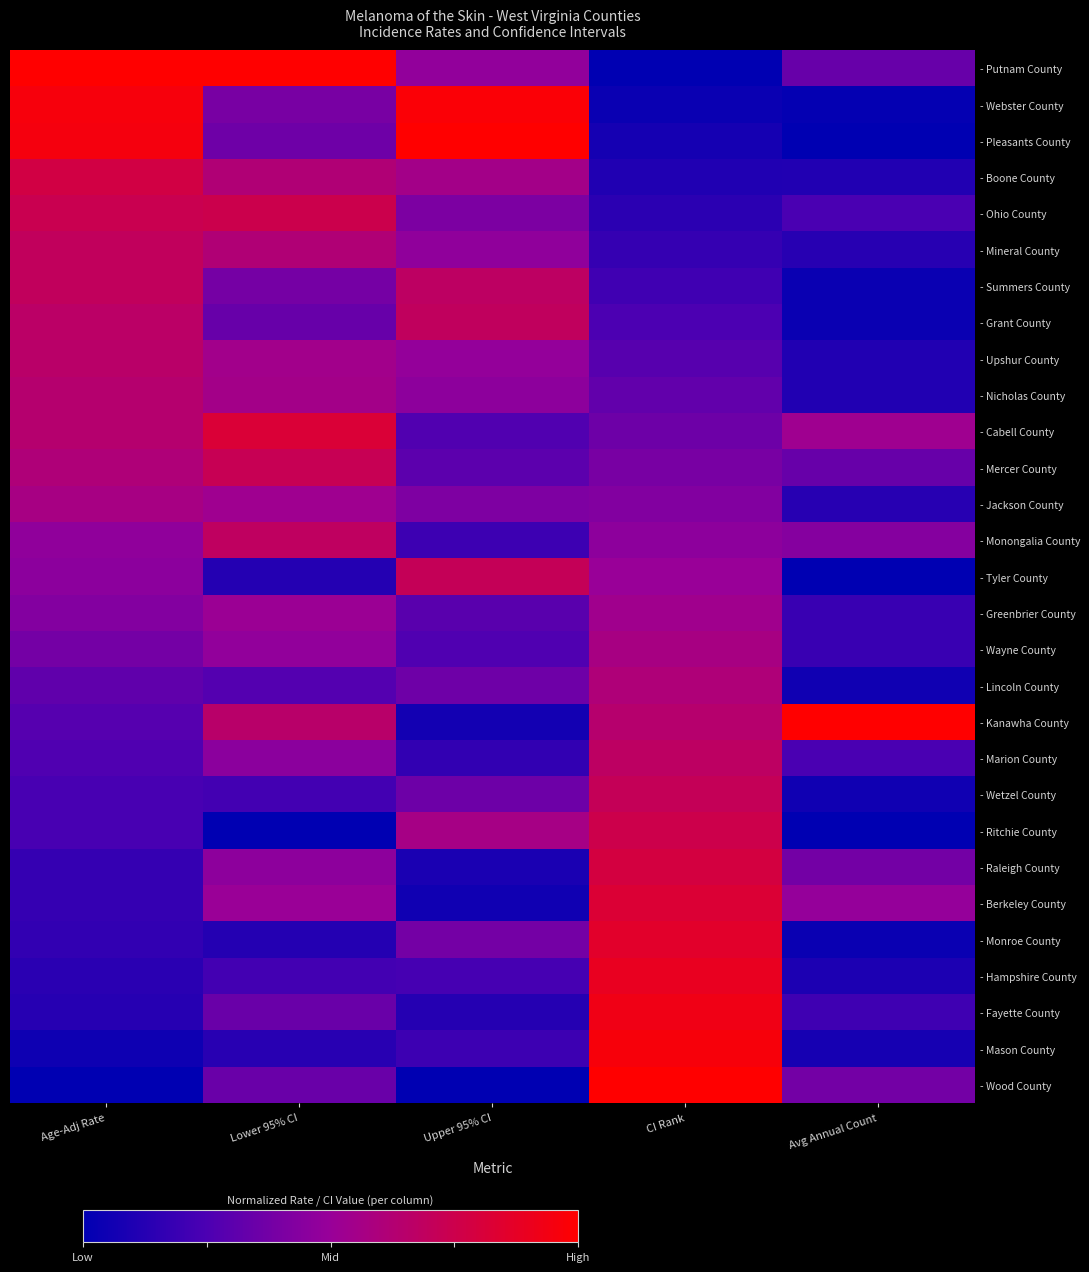

Reading left to right, extract all data points from this chart.

- Putnam County: Age-Adj Rate=1.0	Lower 95% CI=1.0	Upper 95% CI=0.5	CI Rank=0.0	Avg Annual Count=0.3
- Webster County: Age-Adj Rate=1.0	Lower 95% CI=0.4	Upper 95% CI=1.0	CI Rank=0.0	Avg Annual Count=0.0
- Pleasants County: Age-Adj Rate=1.0	Lower 95% CI=0.4	Upper 95% CI=1.0	CI Rank=0.1	Avg Annual Count=0.0
- Boone County: Age-Adj Rate=0.8	Lower 95% CI=0.6	Upper 95% CI=0.6	CI Rank=0.1	Avg Annual Count=0.1
- Ohio County: Age-Adj Rate=0.7	Lower 95% CI=0.7	Upper 95% CI=0.4	CI Rank=0.1	Avg Annual Count=0.2
- Mineral County: Age-Adj Rate=0.7	Lower 95% CI=0.6	Upper 95% CI=0.5	CI Rank=0.2	Avg Annual Count=0.1
- Summers County: Age-Adj Rate=0.7	Lower 95% CI=0.4	Upper 95% CI=0.7	CI Rank=0.2	Avg Annual Count=0.0
- Grant County: Age-Adj Rate=0.7	Lower 95% CI=0.3	Upper 95% CI=0.7	CI Rank=0.2	Avg Annual Count=0.0
- Upshur County: Age-Adj Rate=0.7	Lower 95% CI=0.5	Upper 95% CI=0.5	CI Rank=0.3	Avg Annual Count=0.1
- Nicholas County: Age-Adj Rate=0.6	Lower 95% CI=0.6	Upper 95% CI=0.5	CI Rank=0.3	Avg Annual Count=0.1
- Cabell County: Age-Adj Rate=0.6	Lower 95% CI=0.8	Upper 95% CI=0.3	CI Rank=0.4	Avg Annual Count=0.5
- Mercer County: Age-Adj Rate=0.6	Lower 95% CI=0.7	Upper 95% CI=0.3	CI Rank=0.4	Avg Annual Count=0.3
- Jackson County: Age-Adj Rate=0.6	Lower 95% CI=0.5	Upper 95% CI=0.4	CI Rank=0.4	Avg Annual Count=0.1
- Monongalia County: Age-Adj Rate=0.5	Lower 95% CI=0.7	Upper 95% CI=0.2	CI Rank=0.5	Avg Annual Count=0.4
- Tyler County: Age-Adj Rate=0.5	Lower 95% CI=0.1	Upper 95% CI=0.7	CI Rank=0.5	Avg Annual Count=0.0
- Greenbrier County: Age-Adj Rate=0.4	Lower 95% CI=0.5	Upper 95% CI=0.3	CI Rank=0.5	Avg Annual Count=0.2
- Wayne County: Age-Adj Rate=0.4	Lower 95% CI=0.5	Upper 95% CI=0.3	CI Rank=0.6	Avg Annual Count=0.2
- Lincoln County: Age-Adj Rate=0.3	Lower 95% CI=0.3	Upper 95% CI=0.4	CI Rank=0.6	Avg Annual Count=0.1
- Kanawha County: Age-Adj Rate=0.3	Lower 95% CI=0.7	Upper 95% CI=0.1	CI Rank=0.6	Avg Annual Count=1.0
- Marion County: Age-Adj Rate=0.3	Lower 95% CI=0.5	Upper 95% CI=0.2	CI Rank=0.7	Avg Annual Count=0.2
- Wetzel County: Age-Adj Rate=0.2	Lower 95% CI=0.2	Upper 95% CI=0.4	CI Rank=0.7	Avg Annual Count=0.1
- Ritchie County: Age-Adj Rate=0.2	Lower 95% CI=0.0	Upper 95% CI=0.6	CI Rank=0.8	Avg Annual Count=0.0
- Raleigh County: Age-Adj Rate=0.2	Lower 95% CI=0.5	Upper 95% CI=0.1	CI Rank=0.8	Avg Annual Count=0.4
- Berkeley County: Age-Adj Rate=0.2	Lower 95% CI=0.5	Upper 95% CI=0.1	CI Rank=0.8	Avg Annual Count=0.5
- Monroe County: Age-Adj Rate=0.2	Lower 95% CI=0.1	Upper 95% CI=0.4	CI Rank=0.9	Avg Annual Count=0.0
- Hampshire County: Age-Adj Rate=0.1	Lower 95% CI=0.2	Upper 95% CI=0.2	CI Rank=0.9	Avg Annual Count=0.1
- Fayette County: Age-Adj Rate=0.1	Lower 95% CI=0.3	Upper 95% CI=0.1	CI Rank=0.9	Avg Annual Count=0.2
- Mason County: Age-Adj Rate=0.0	Lower 95% CI=0.1	Upper 95% CI=0.2	CI Rank=1.0	Avg Annual Count=0.1
- Wood County: Age-Adj Rate=0.0	Lower 95% CI=0.3	Upper 95% CI=0.0	CI Rank=1.0	Avg Annual Count=0.4